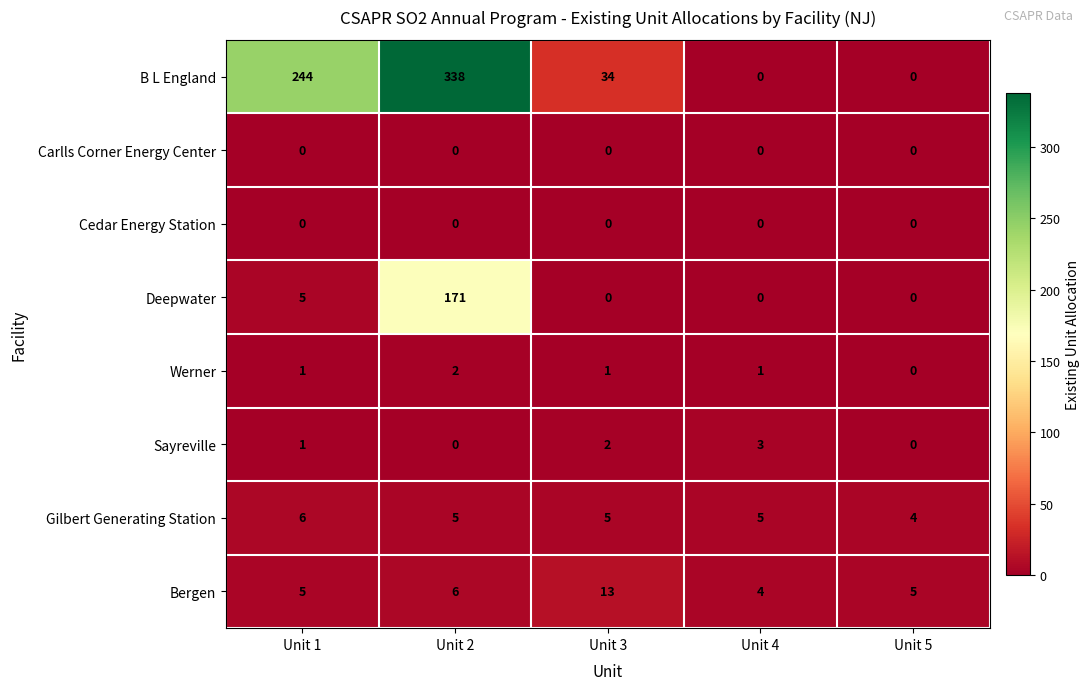

How many data points does each series have?

5